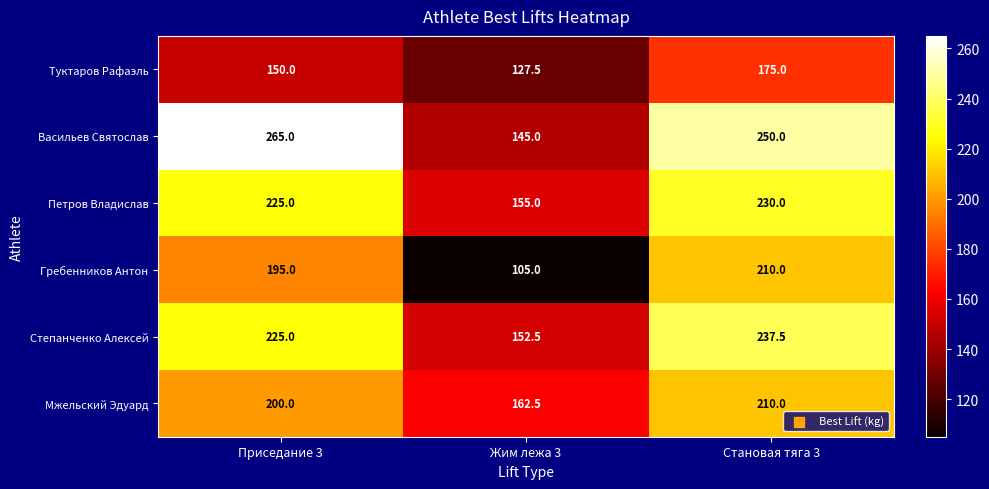

What is the difference between the highest and lowest values at Становая тяга 3?

75.0